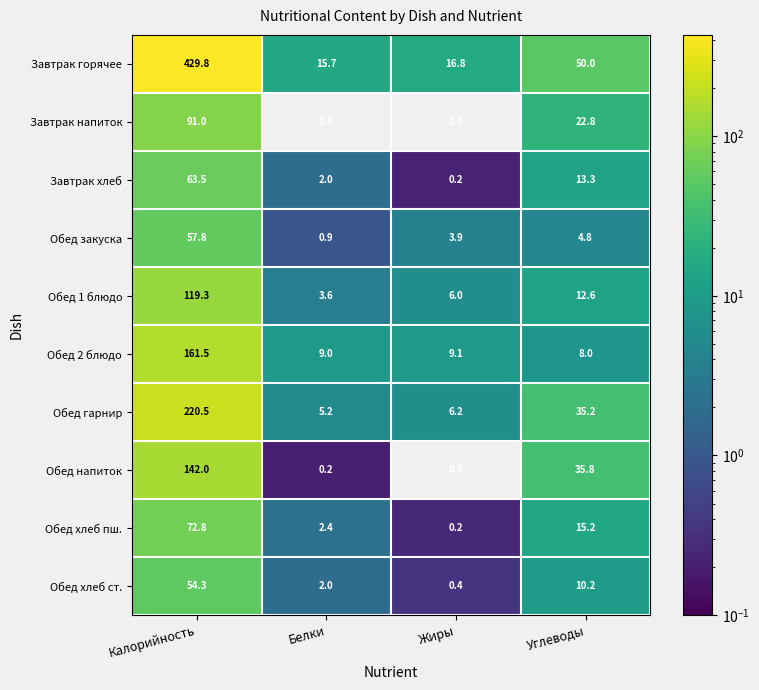

Between Калорийность and Белки, which series saw the biggest shift?

Завтрак горячее